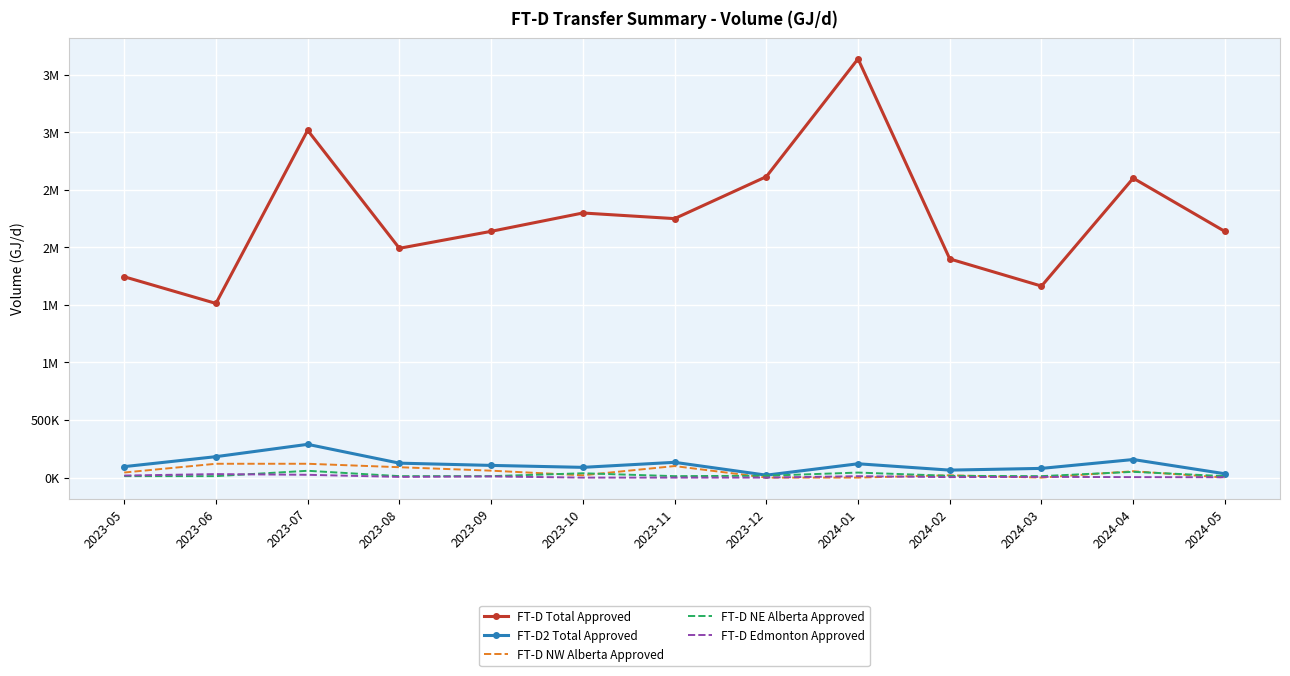

Reading left to right, transcribe all the data shown in this chart.

FT-D Total Approved: 1744219	1512570	3016286	1991310	2138589	2298044	2249077	2613477	3636664	1898972	1663089	2600305	2137369
FT-D2 Total Approved: 95100	181640	288700	125300	105740	88809	132500	21000	119904	64800	79820	156800	33109
FT-D NW Alberta Approved: 44000	120000	120000	90000	60000	20000	100000	0	0	20000	0	55000	309
FT-D NE Alberta Approved: 12500	12500	59000	12500	12500	37509	12500	16000	43504	15000	12520	50001	12500
FT-D Edmonton Approved: 17600	30200	24200	5800	9855	0	0	0	12000	4000	6000	4000	3000